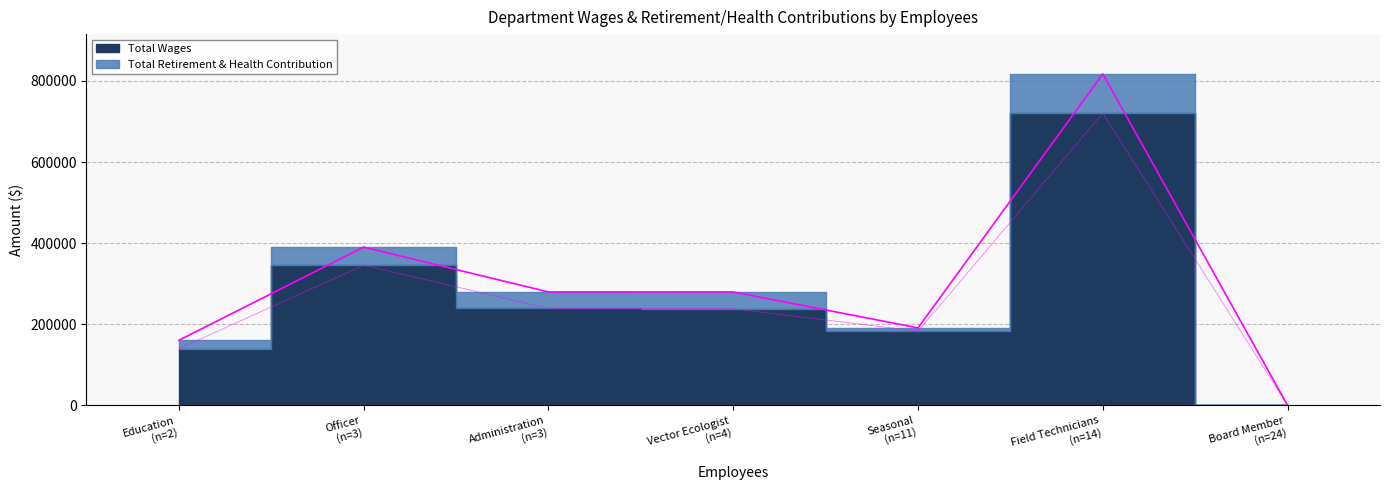

At which label does Total Wages reach its peak?

Field Technicians